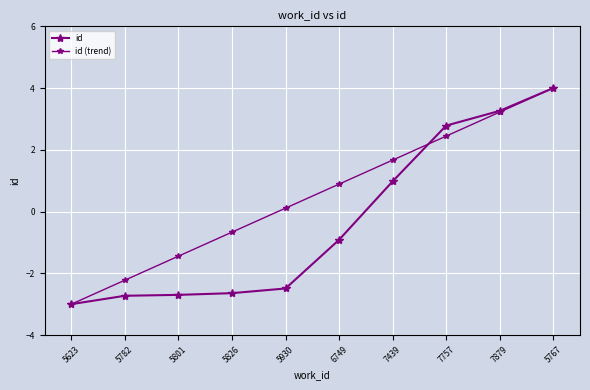

True or false: id (trend) has more than 2 interior local peaks.

False